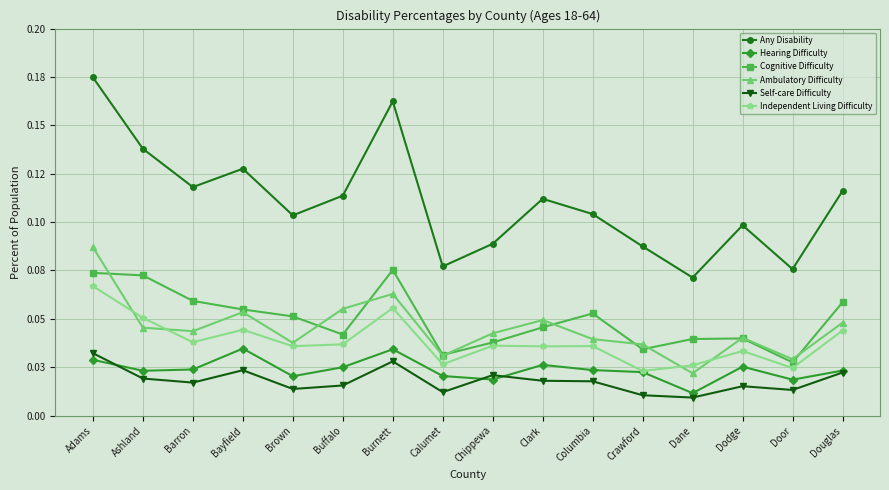

Count the Ambulatory Difficulty values in the range 0 to 1.

16